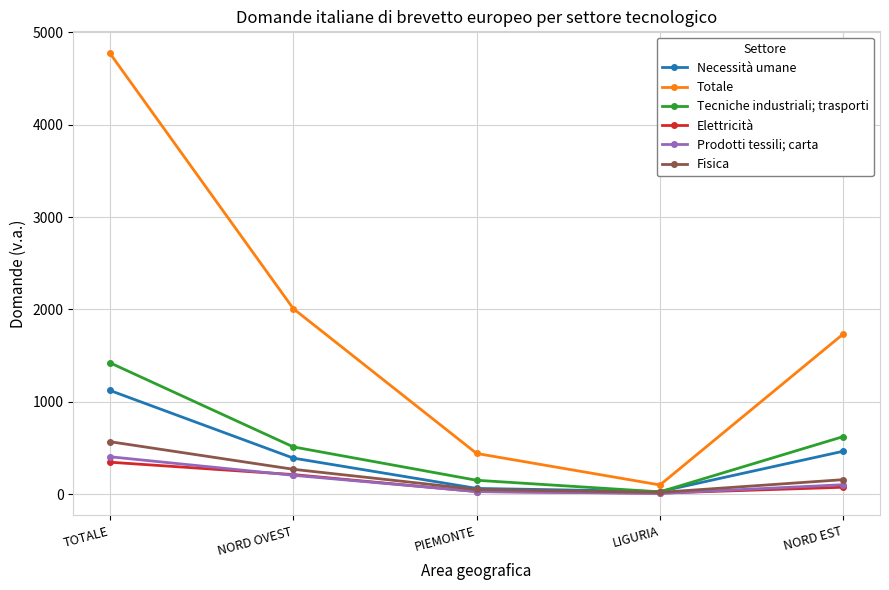

The value of Tecniche industriali; trasporti at NORD OVEST is 510.6. True or false?

True